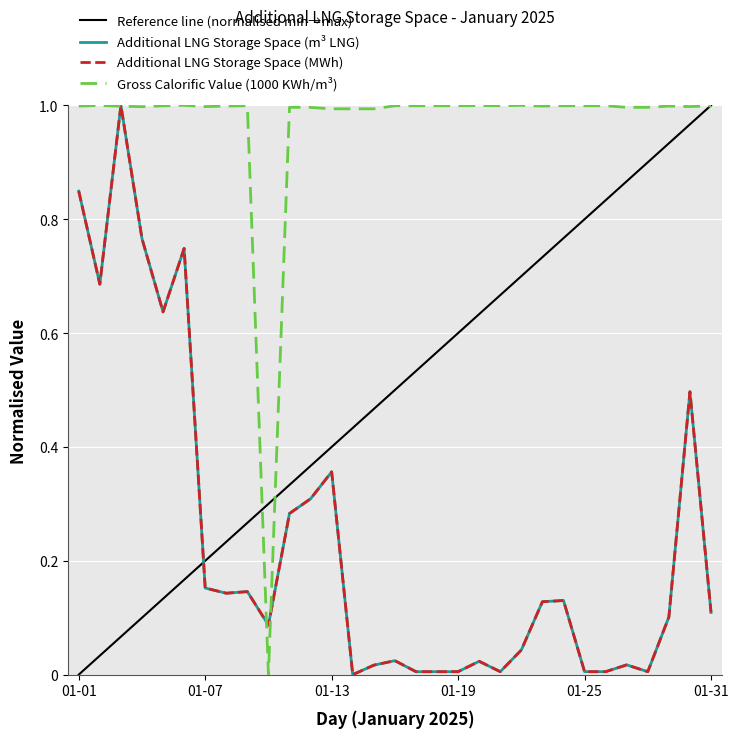

True or false: Gross Calorific Value (1000 KWh/m3) has more than 2 interior local peaks.

True